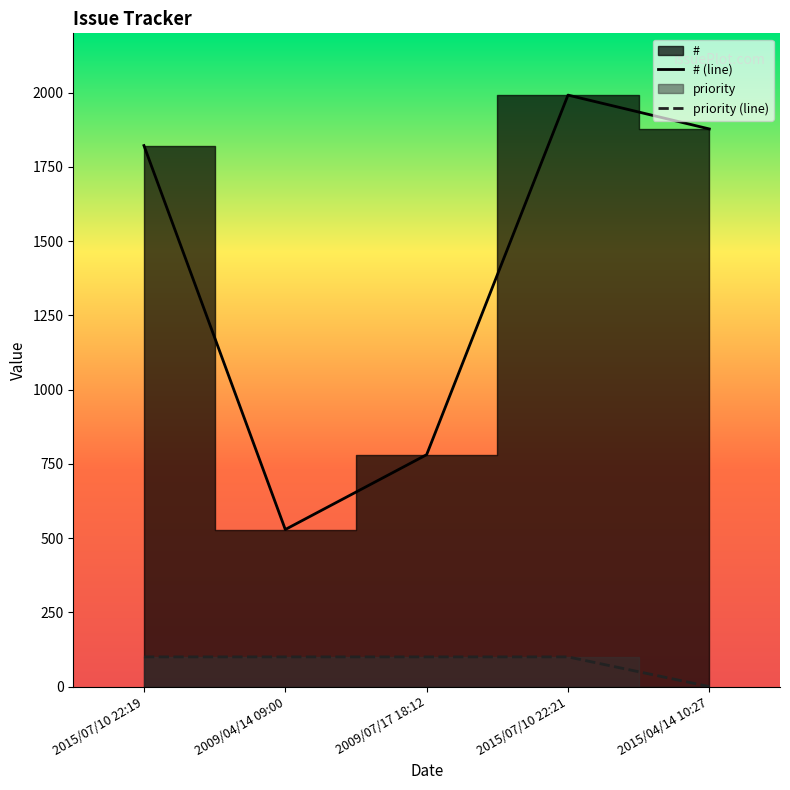

What is the minimum value for #?

529